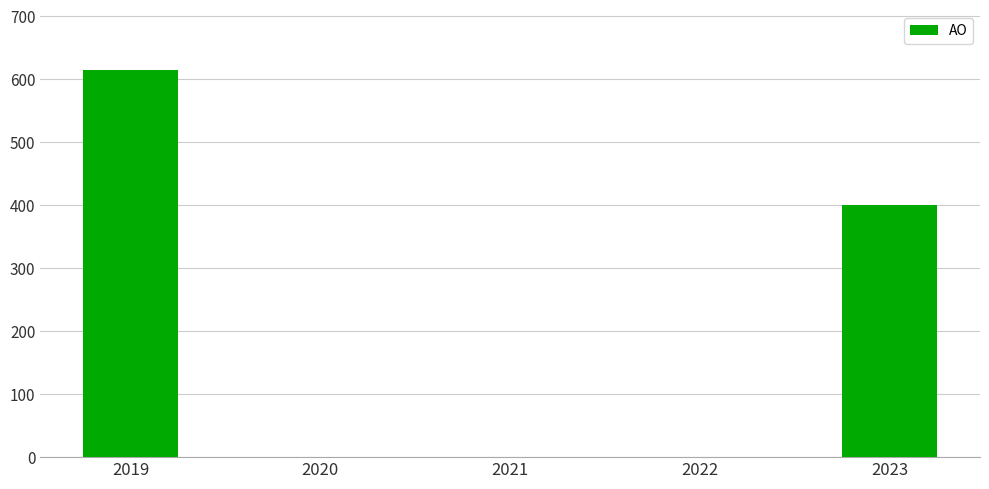

True or false: the data shows 243 at 2022.

False